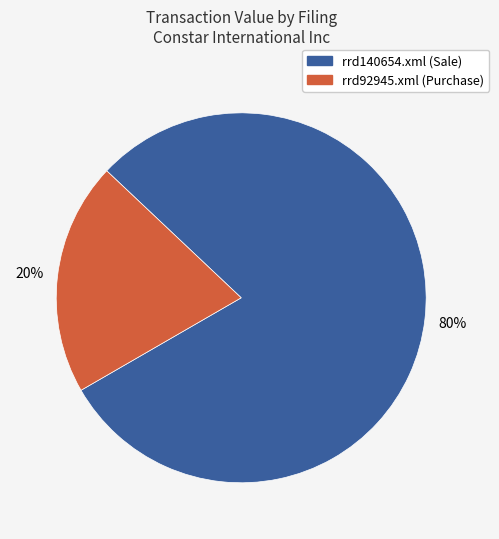

How many segments does this pie chart have?

2